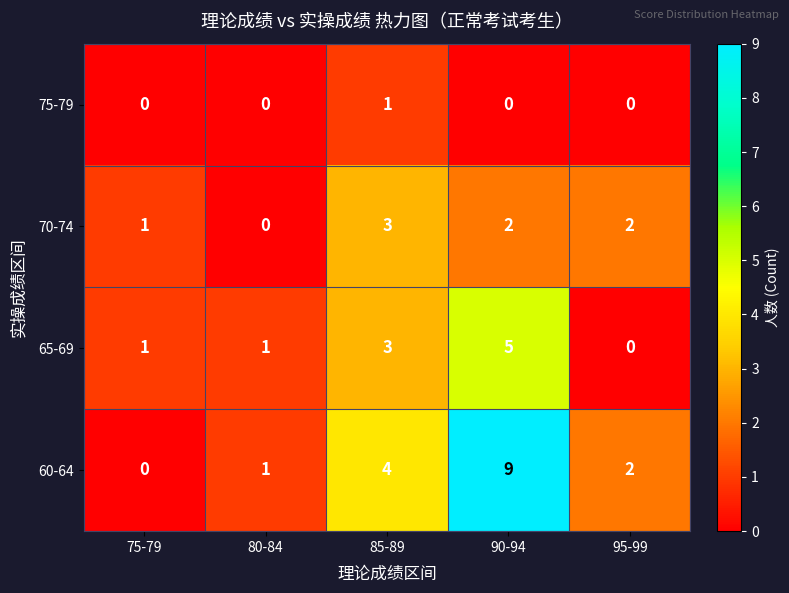

Where does the 60-64 series first go above 2?

85-89